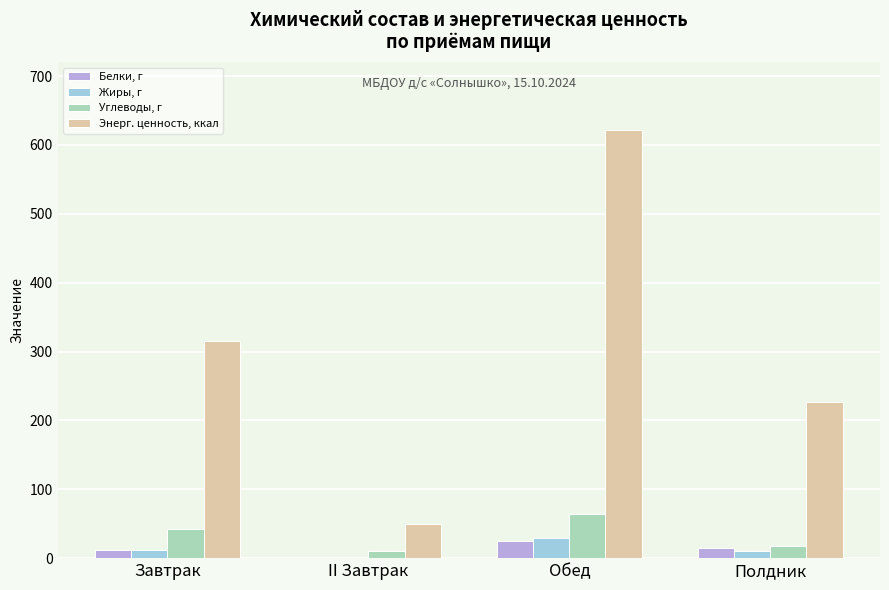

At which category does the chart reach its peak across all series?

Обед